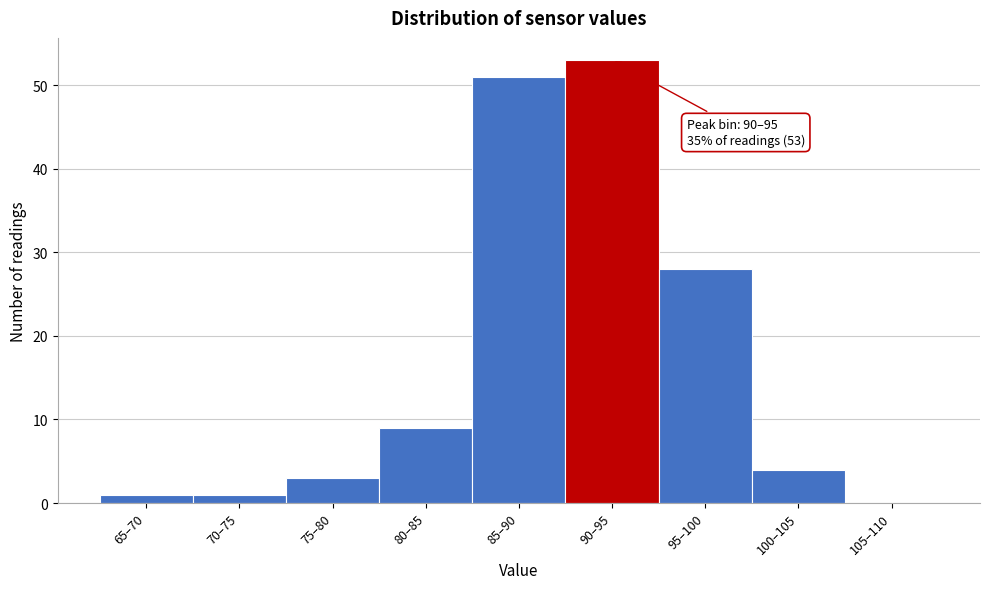

Reading left to right, transcribe all the data shown in this chart.

65–70=1	70–75=1	75–80=3	80–85=9	85–90=51	90–95=53	95–100=28	100–105=4	105–110=0